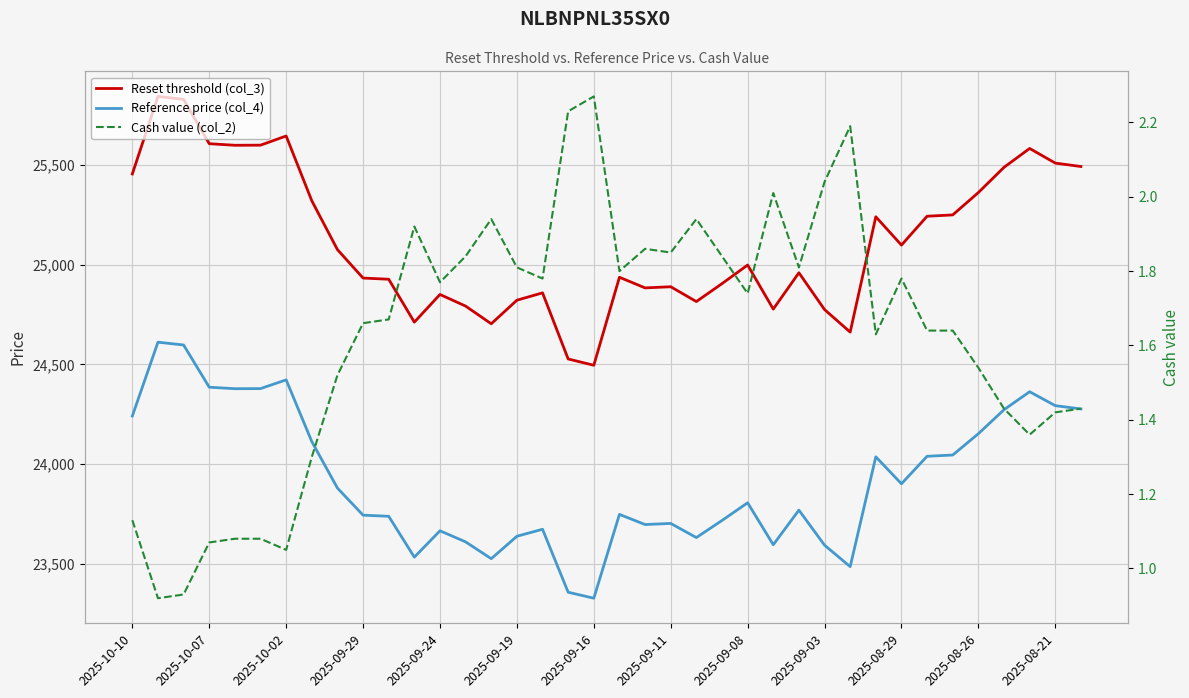

What is the difference between the second highest and second lowest values in the Cash value (col_2) series?

1.3